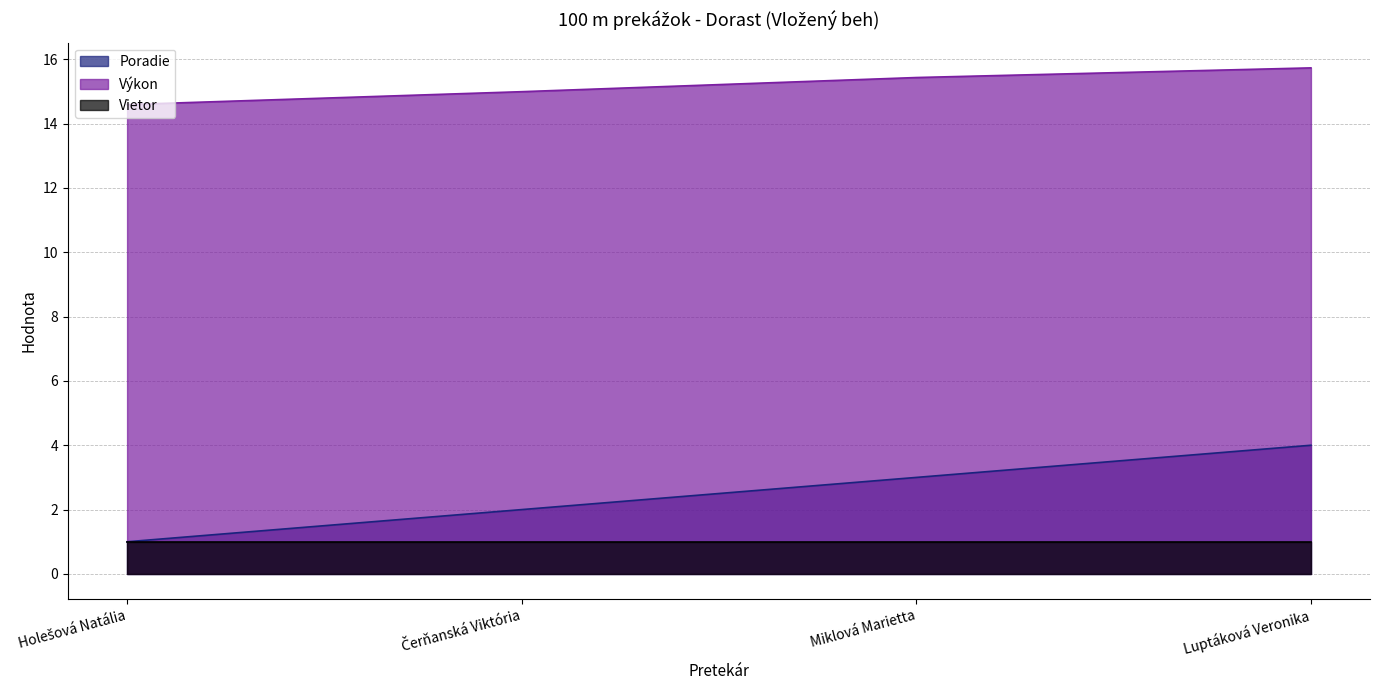

What is the average value of the Poradie series?

2.5